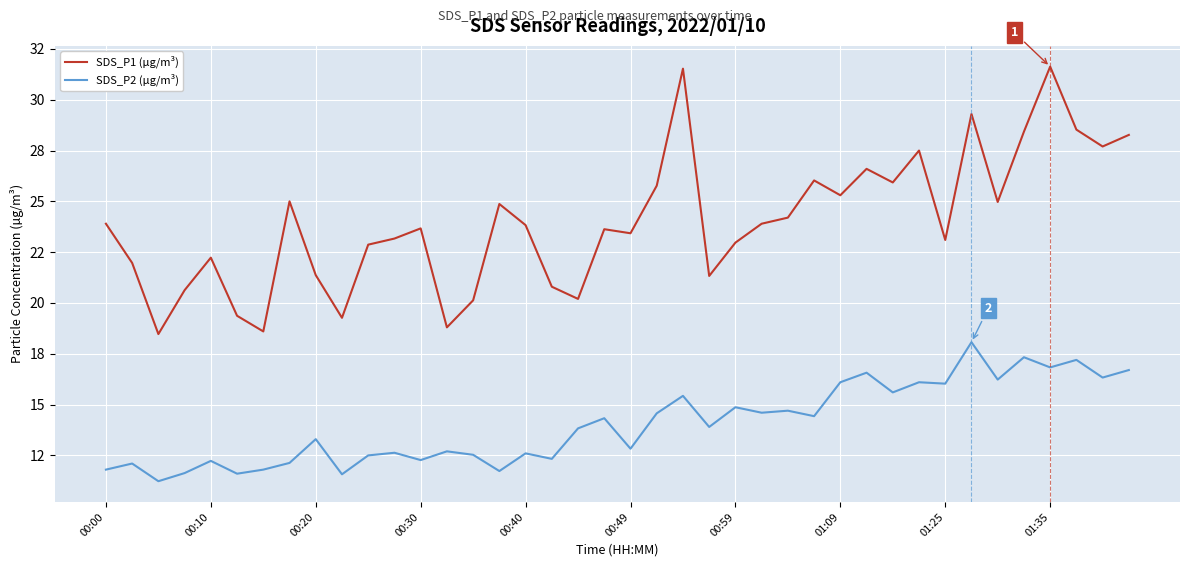

What are all the series names shown in the legend?

SDS_P1 (µg/m³), SDS_P2 (µg/m³)